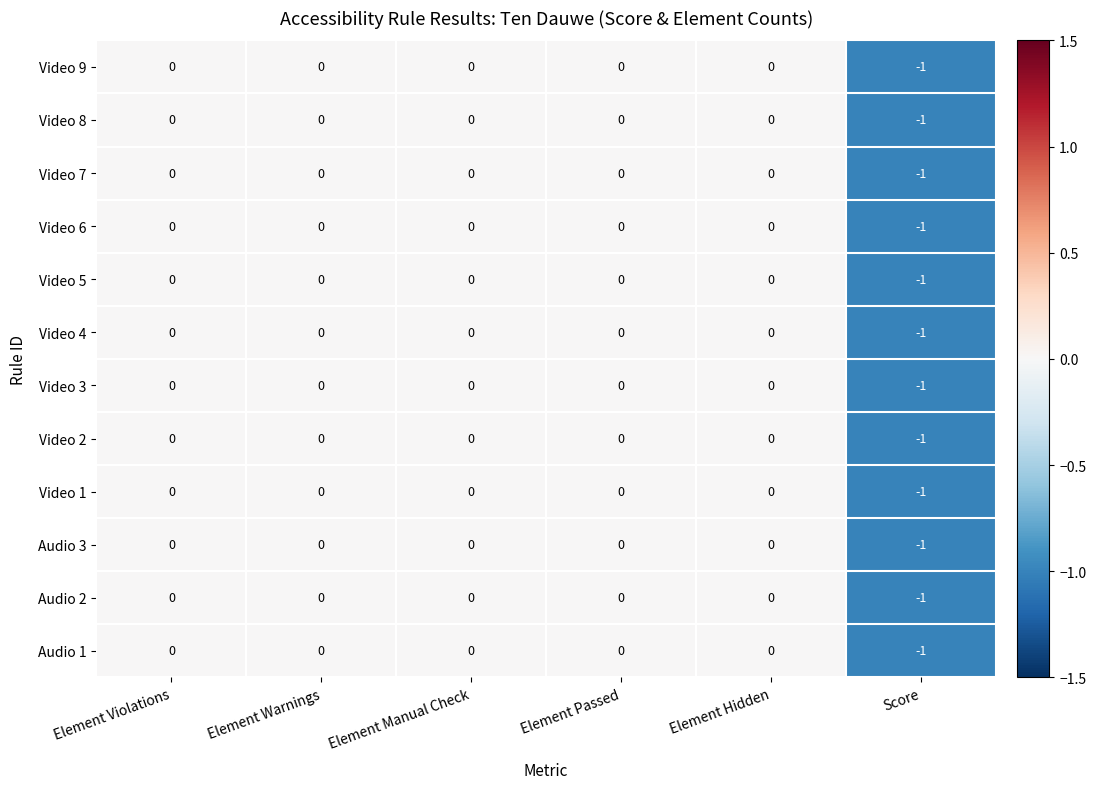

Count the Audio 3 values in the range 0 to 1.

5